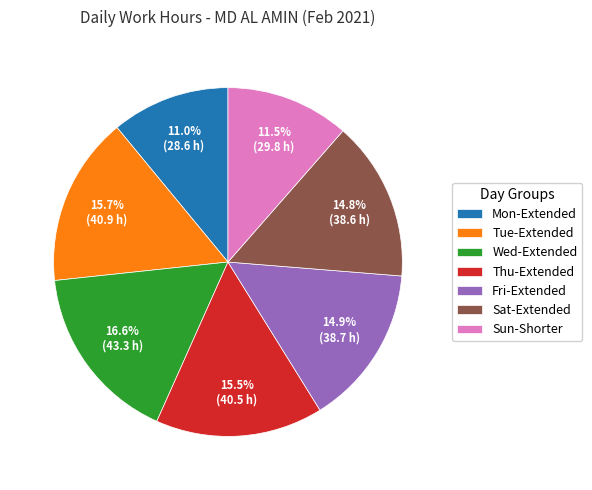

Do Tue-Extended and Sat-Extended together represent more than half of the pie?

No